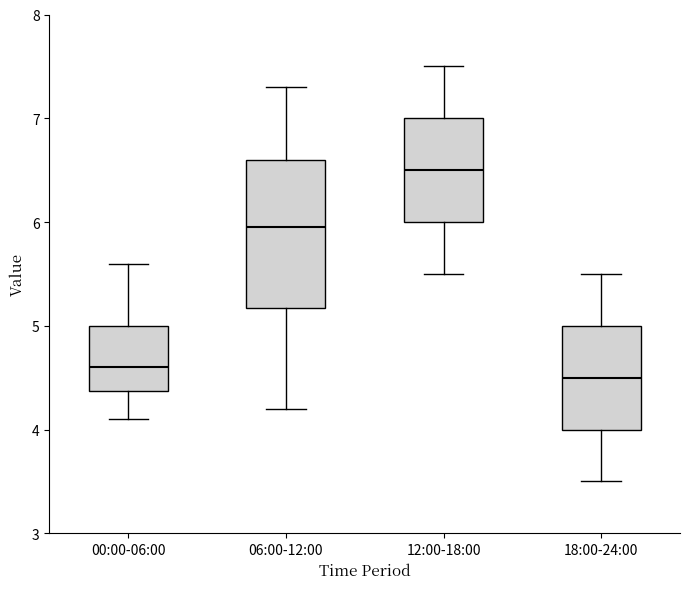

Comparing the boxes themselves (not the whiskers), which one is the tallest?

06:00-12:00